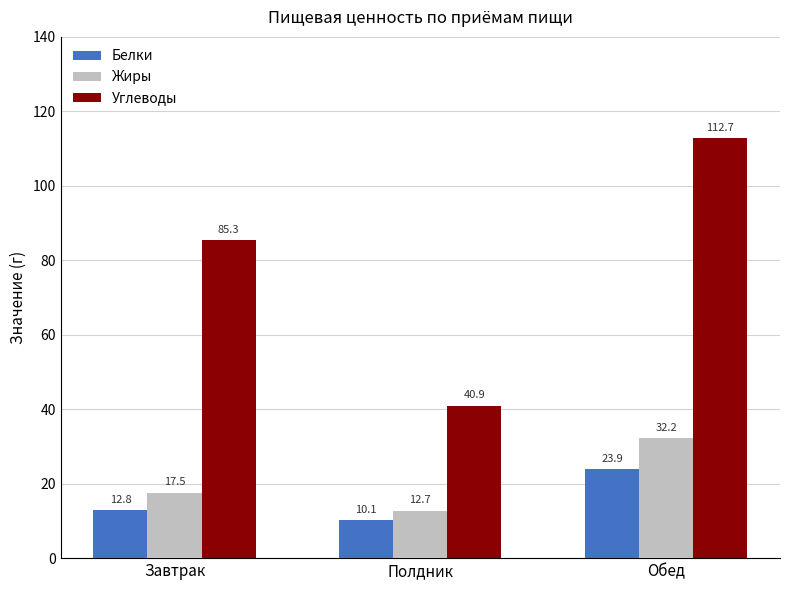

Where is Углеводы nearest to the value 76?

Завтрак